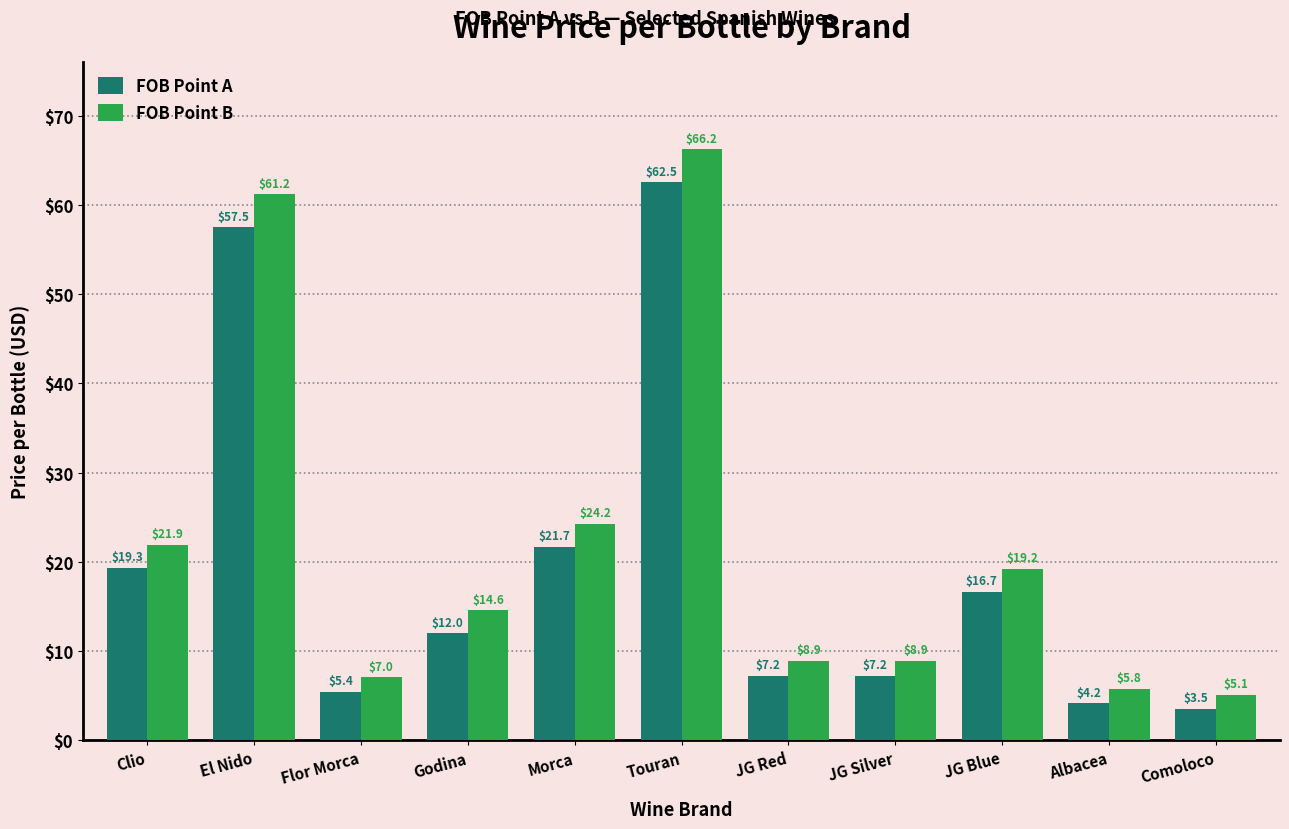

At which label does FOB Point B first exceed 14?

Clio